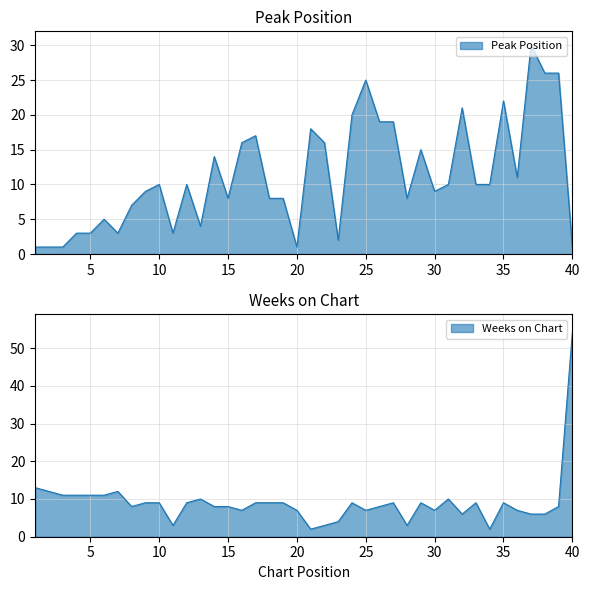

Reading left to right, transcribe all the data shown in this chart.

Peak Position: 1	1	1	3	3	5	3	7	9	10	3	10	4	14	8	16	17	8	8	1	18	16	2	20	25	19	19	8	15	9	10	21	10	10	22	11	30	26	26	1
Weeks on Chart: 13	12	11	11	11	11	12	8	9	9	3	9	10	8	8	7	9	9	9	7	2	3	4	9	7	8	9	3	9	7	10	6	9	2	9	7	6	6	8	54